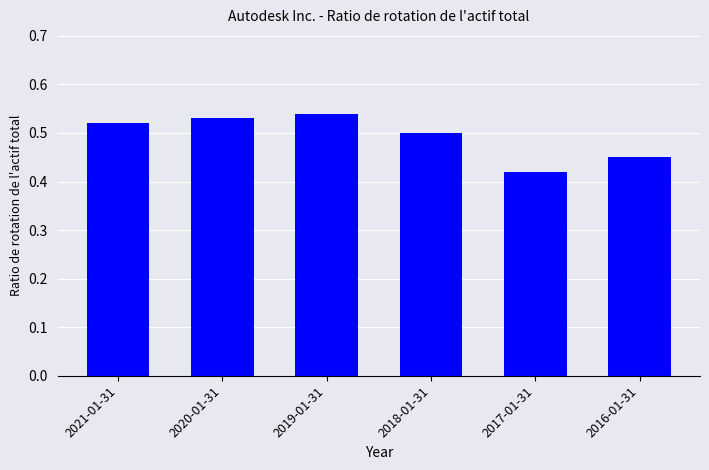

What is the sum of all values?

3.0